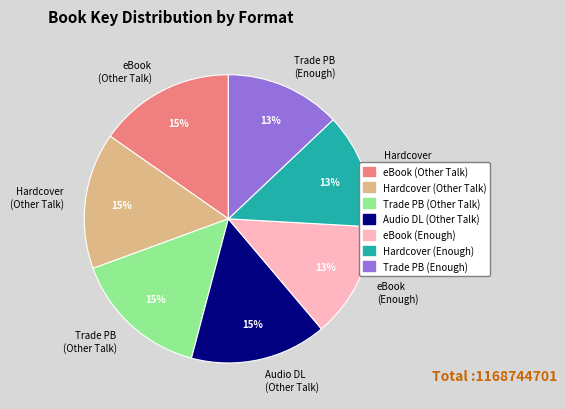

Is the sum of Trade PB (Other Talk) and Trade PB (Enough) greater than half?

No